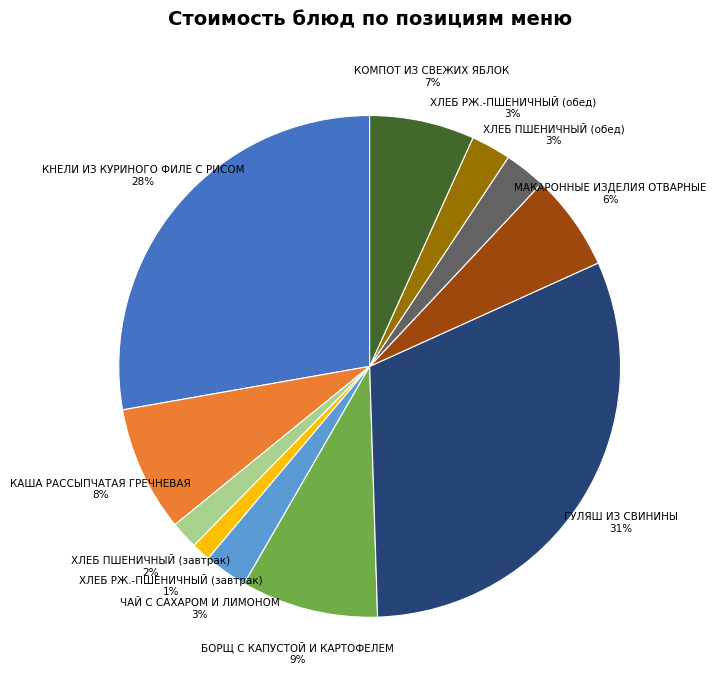

How many segments does this pie chart have?

11